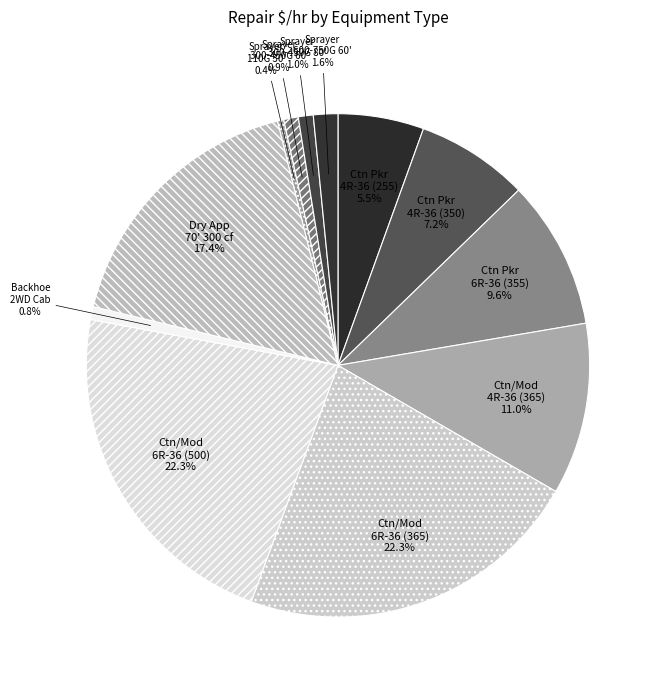

How many segments does this pie chart have?

12